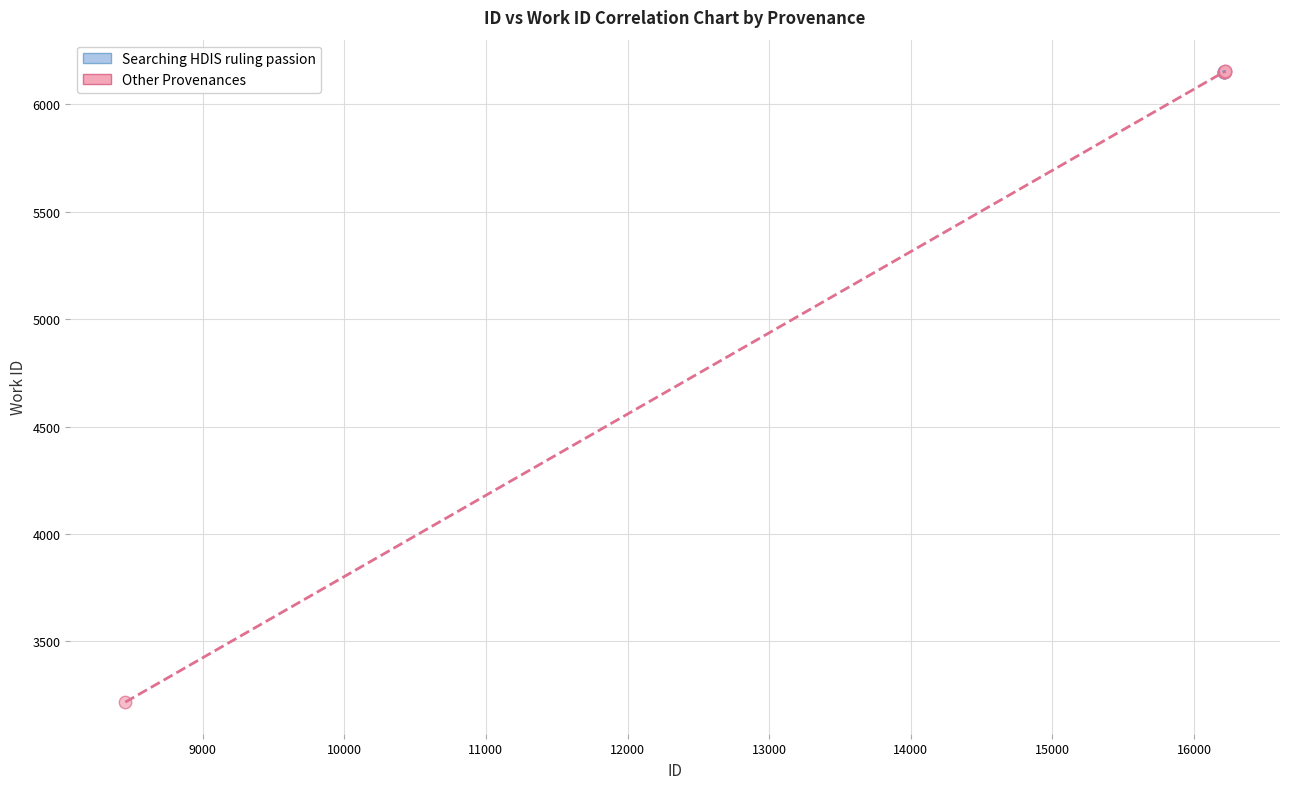

Which series has the largest Y range (max minus min)?

Other Provenances